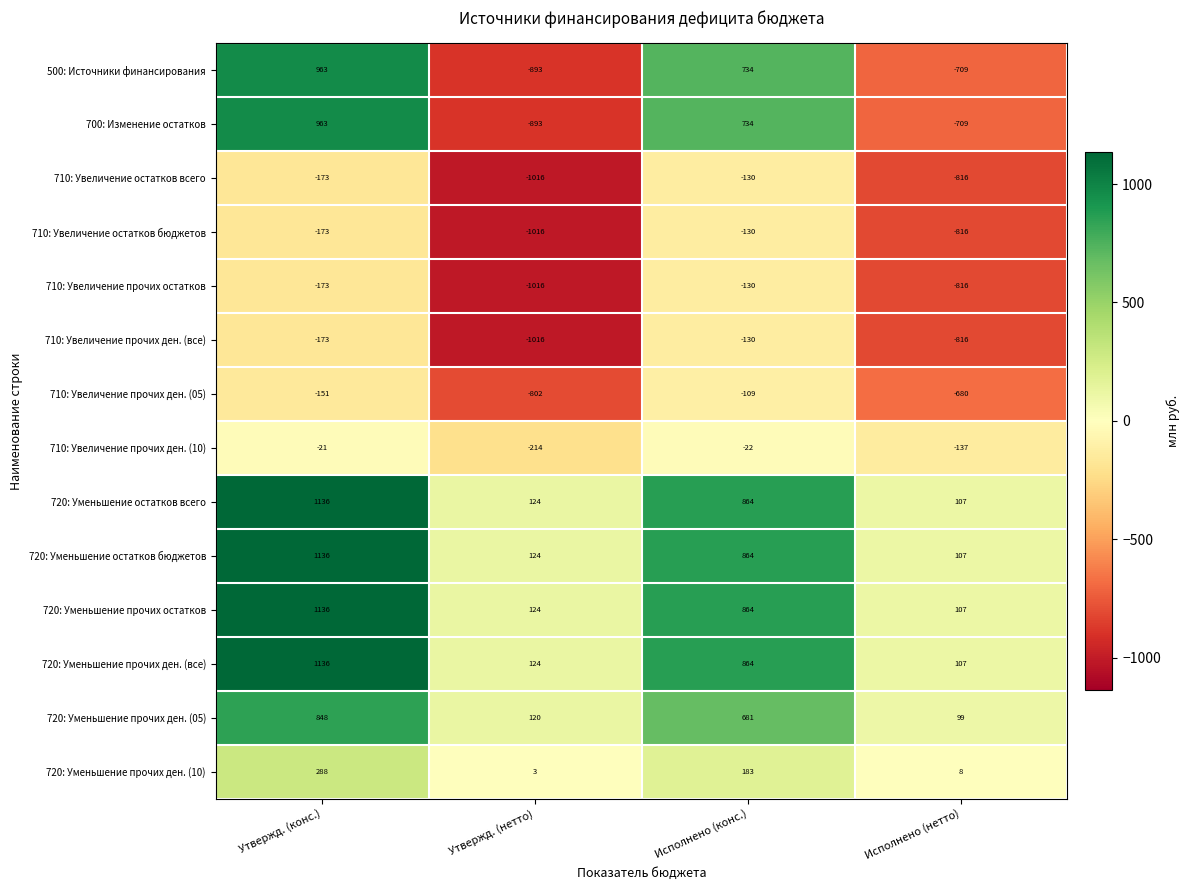

The 720: Уменьшение прочих ден. (10) series shows 3 at Утвержд. (нетто). True or false?

True